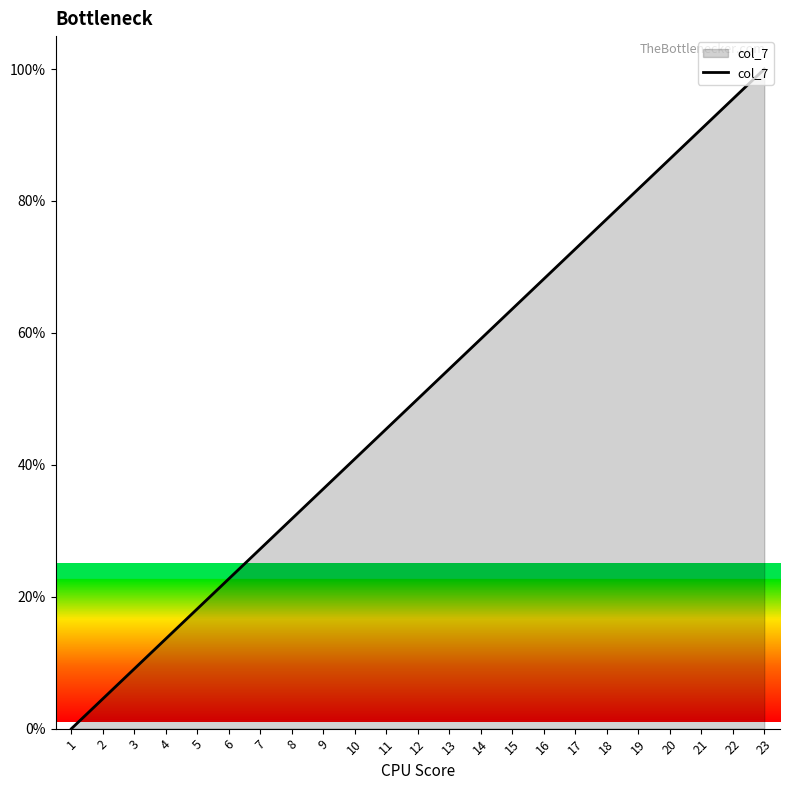

The value at 11 is 64.2. True or false?

False